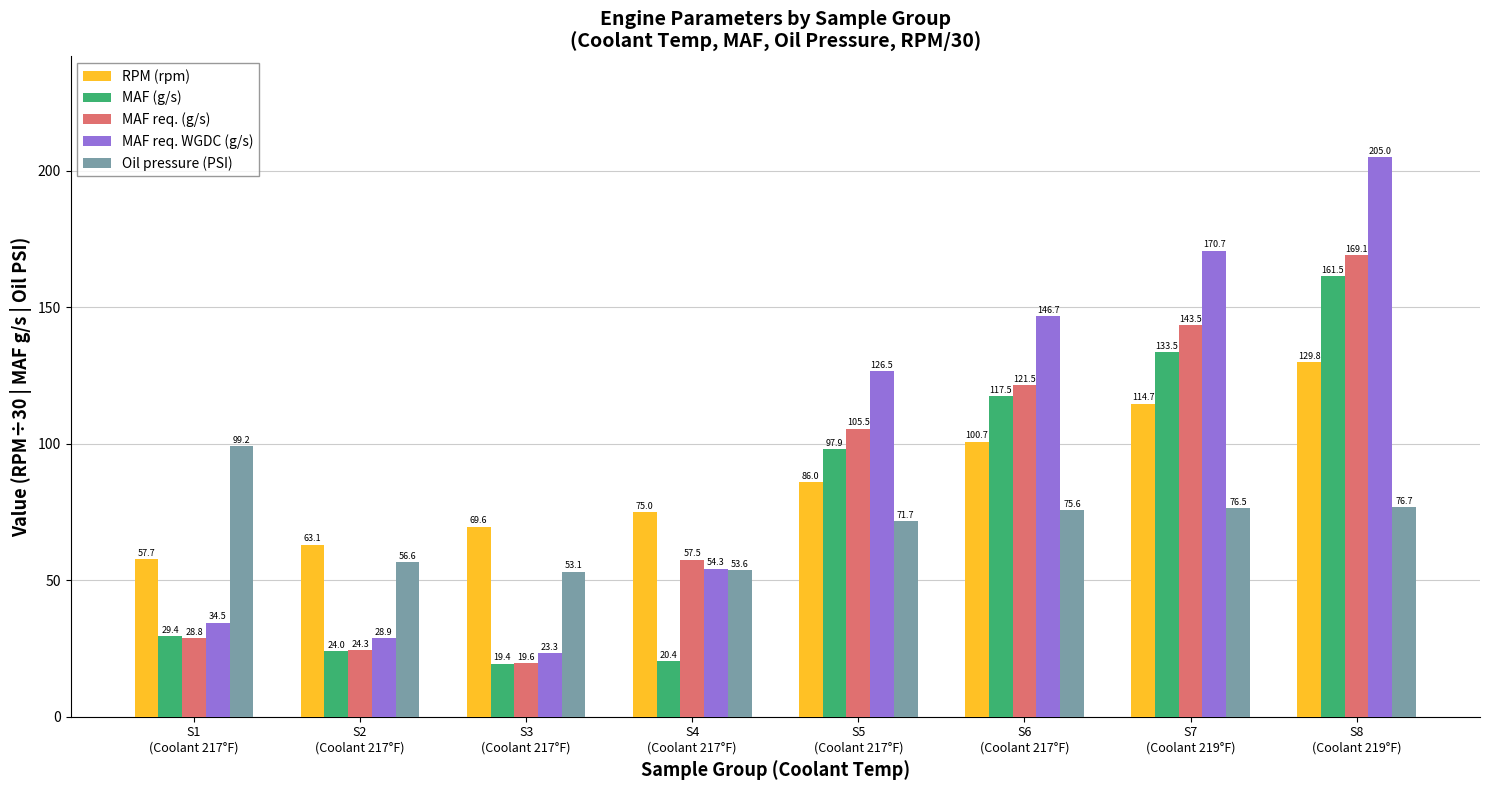

What is the difference between the MAF req. (g/s) values at S6
(Coolant 217°F) and S7
(Coolant 219°F)?

21.9